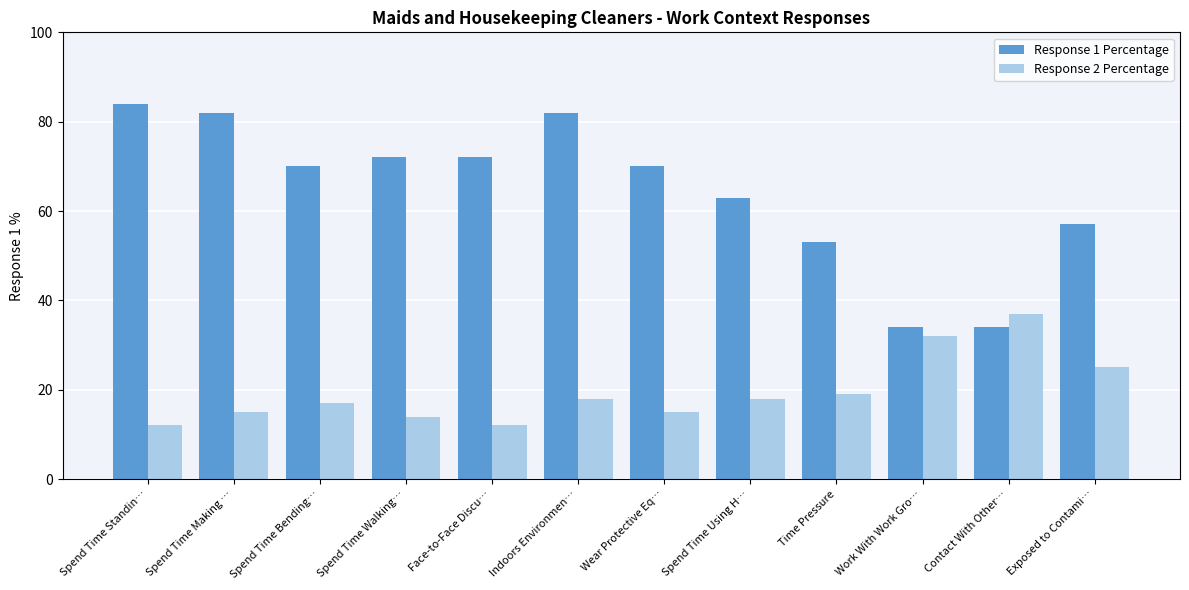

Rank the categories by Response 1 Percentage value from lowest to highest.

Work With Work Gro…, Contact With Other…, Time Pressure, Exposed to Contami…, Spend Time Using H…, Spend Time Bending…, Wear Protective Eq…, Spend Time Walking…, Face-to-Face Discu…, Spend Time Making …, Indoors Environmen…, Spend Time Standin…